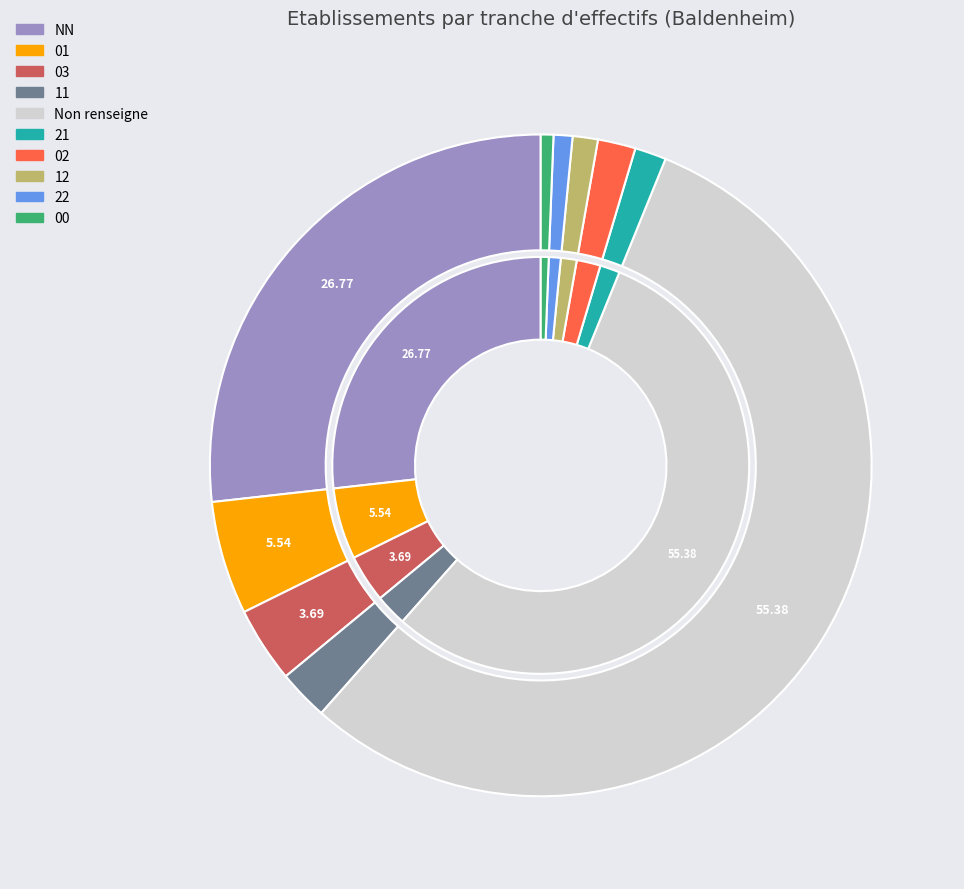

To the nearest percent, what is the difference between the largest and smallest slice percentages?

55%